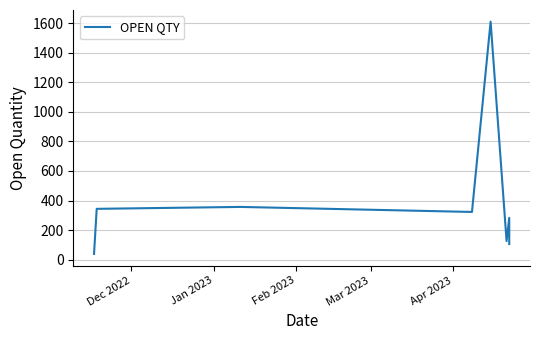

At which label is the value closest to 824?

Feb 2023